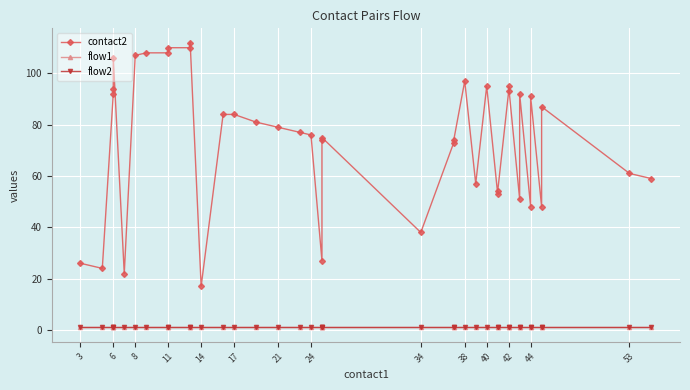

In contact2, how many points are higher than both neighbors (excluding endpoints)?

9